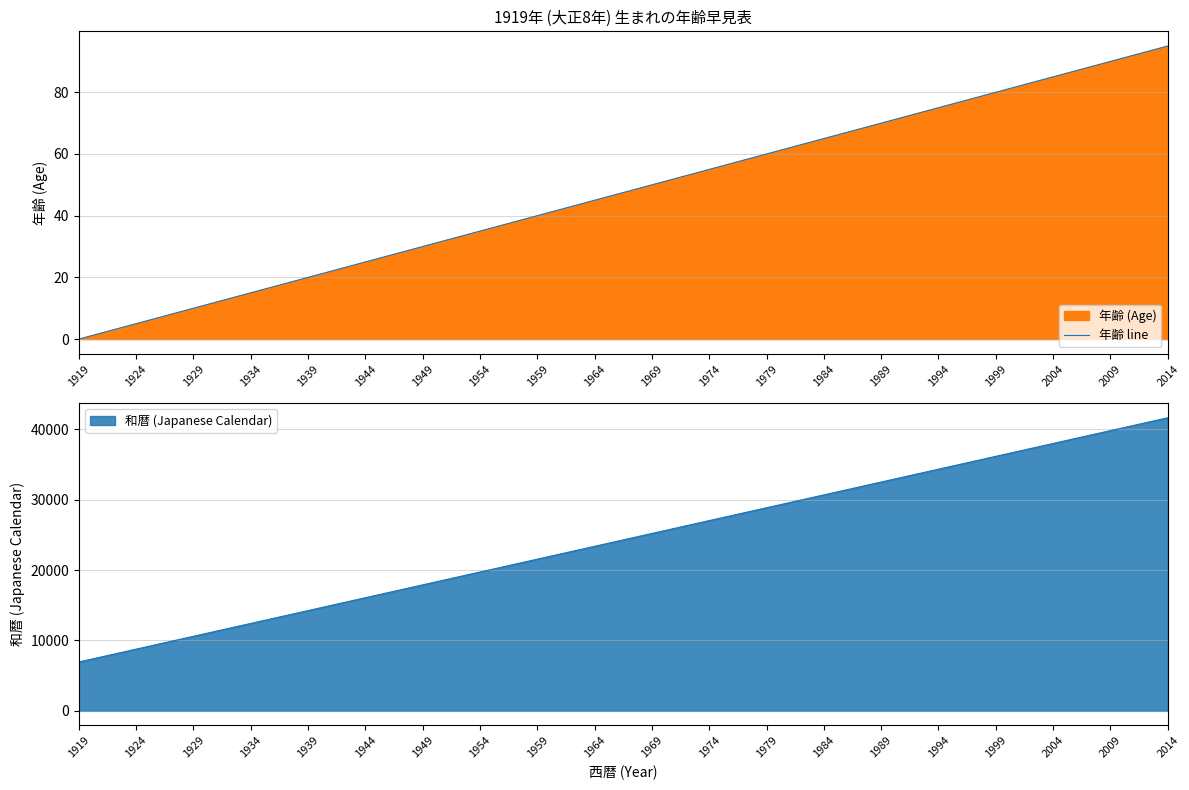

Which has a higher value, 1994 or 1999?

1999